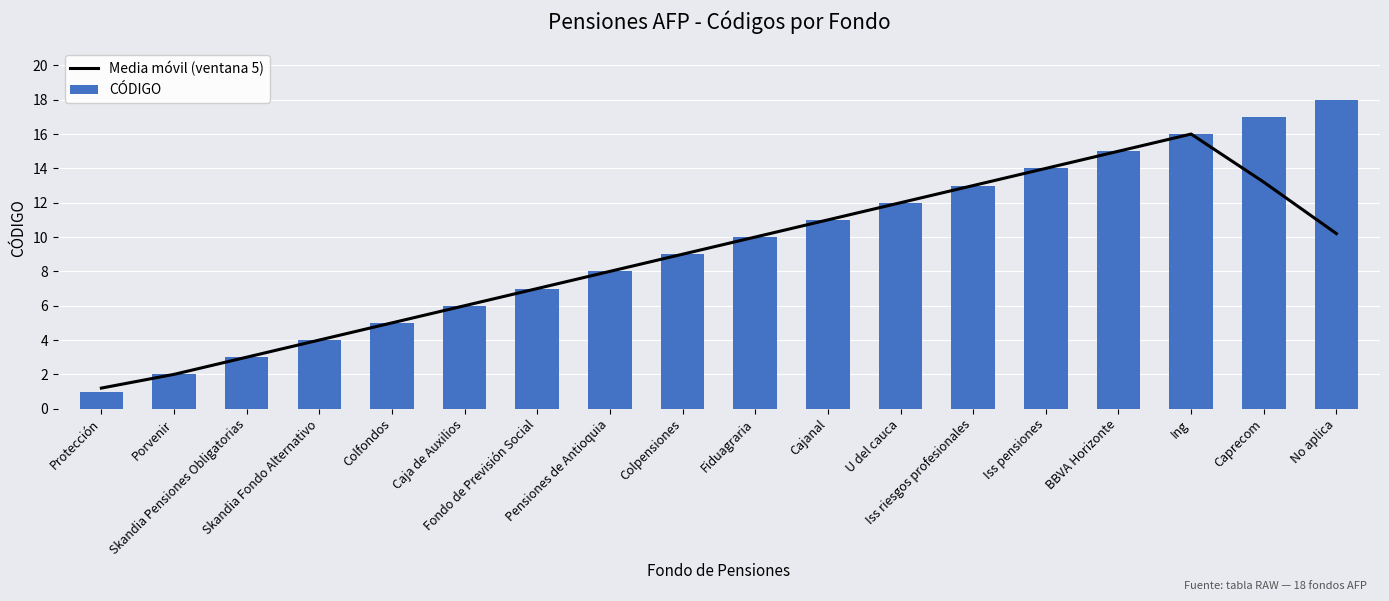

Is it true that Media móvil (ventana 5) equals 4.0 at Skandia Fondo Alternativo?

True